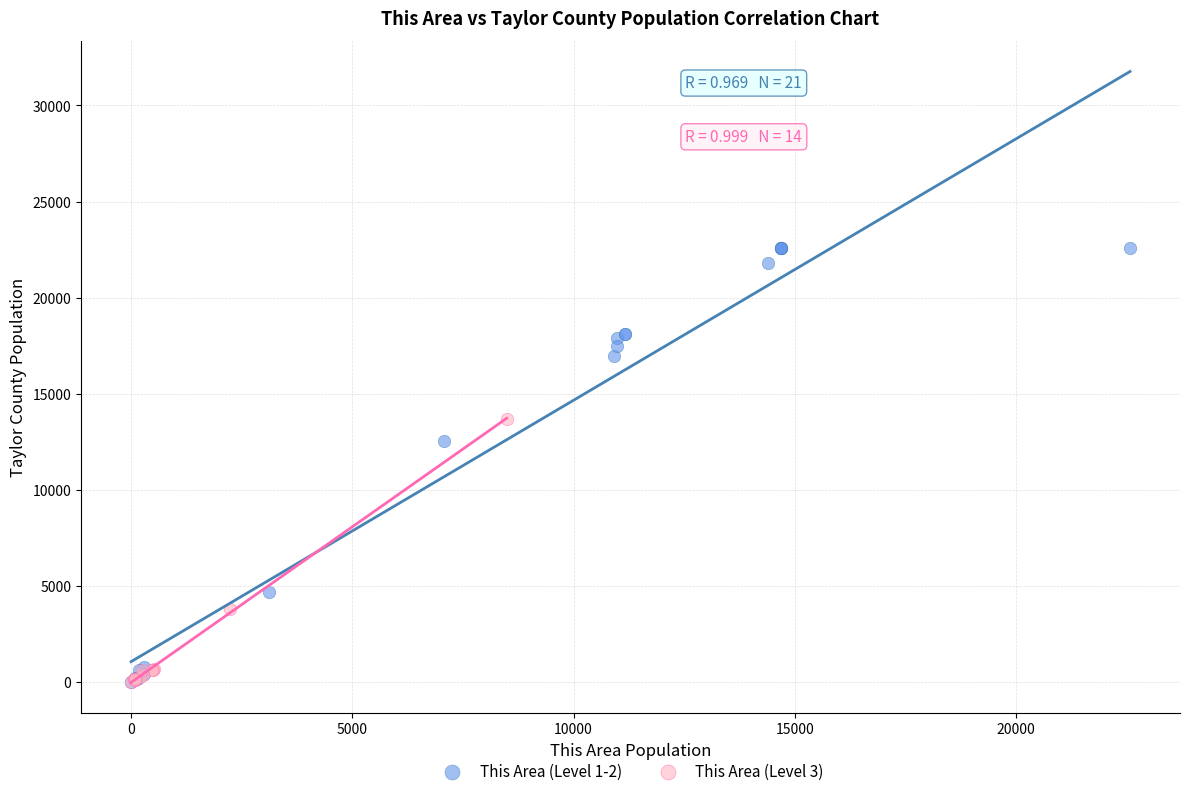

Which series has the widest spread of Y values?

This Area (Level 1-2)